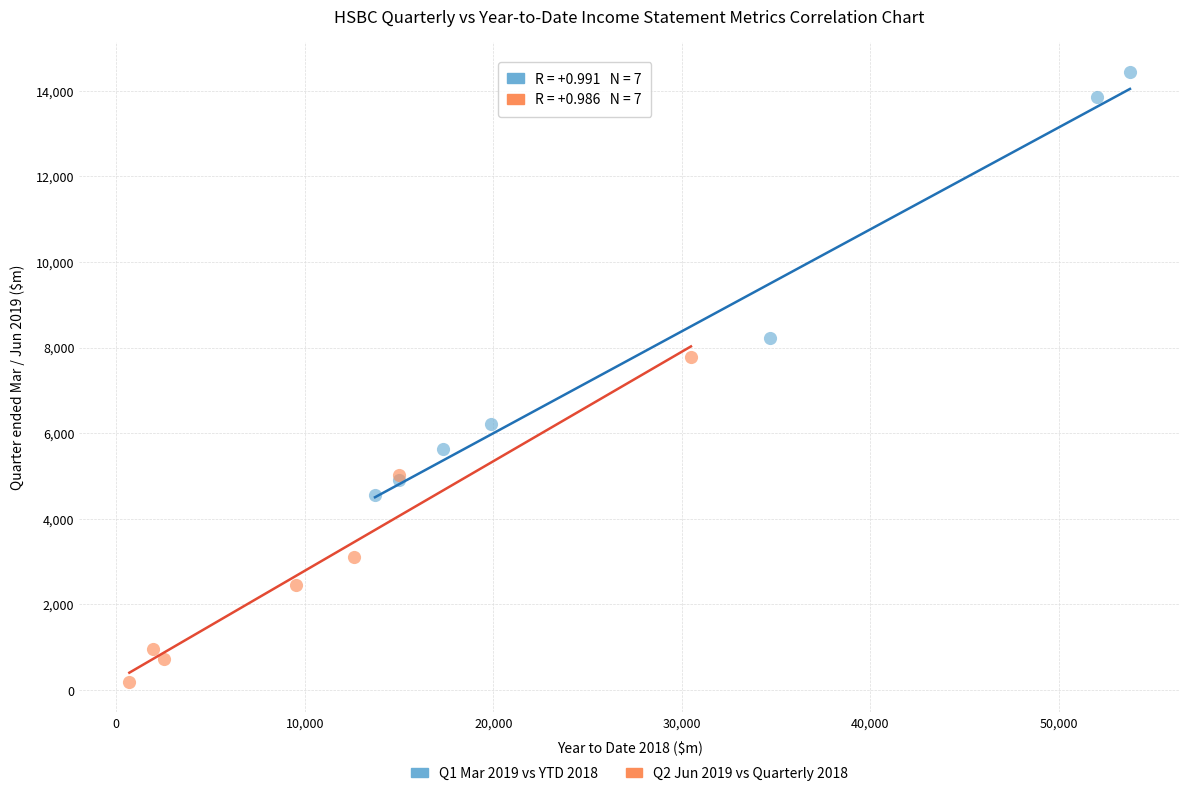

Which series has the largest Y range (max minus min)?

Q1 Mar 2019 vs YTD 2018